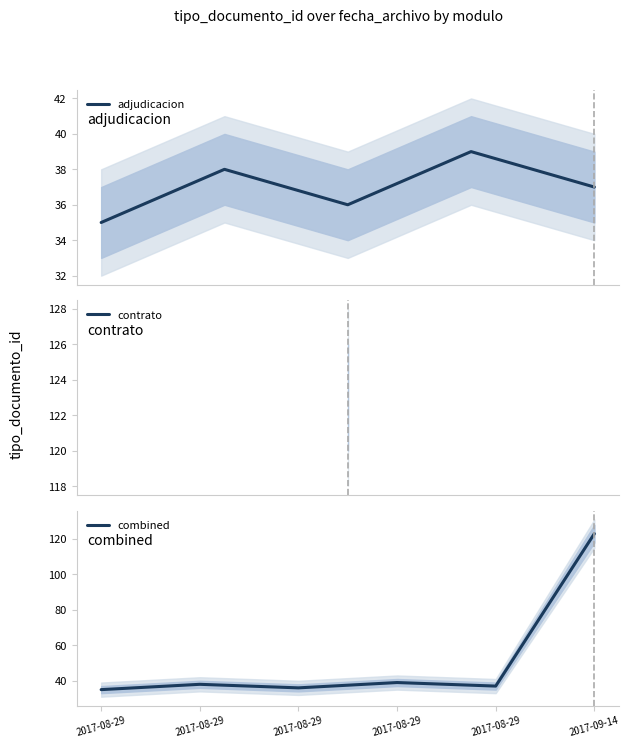

What is the maximum value for adjudicacion?

39